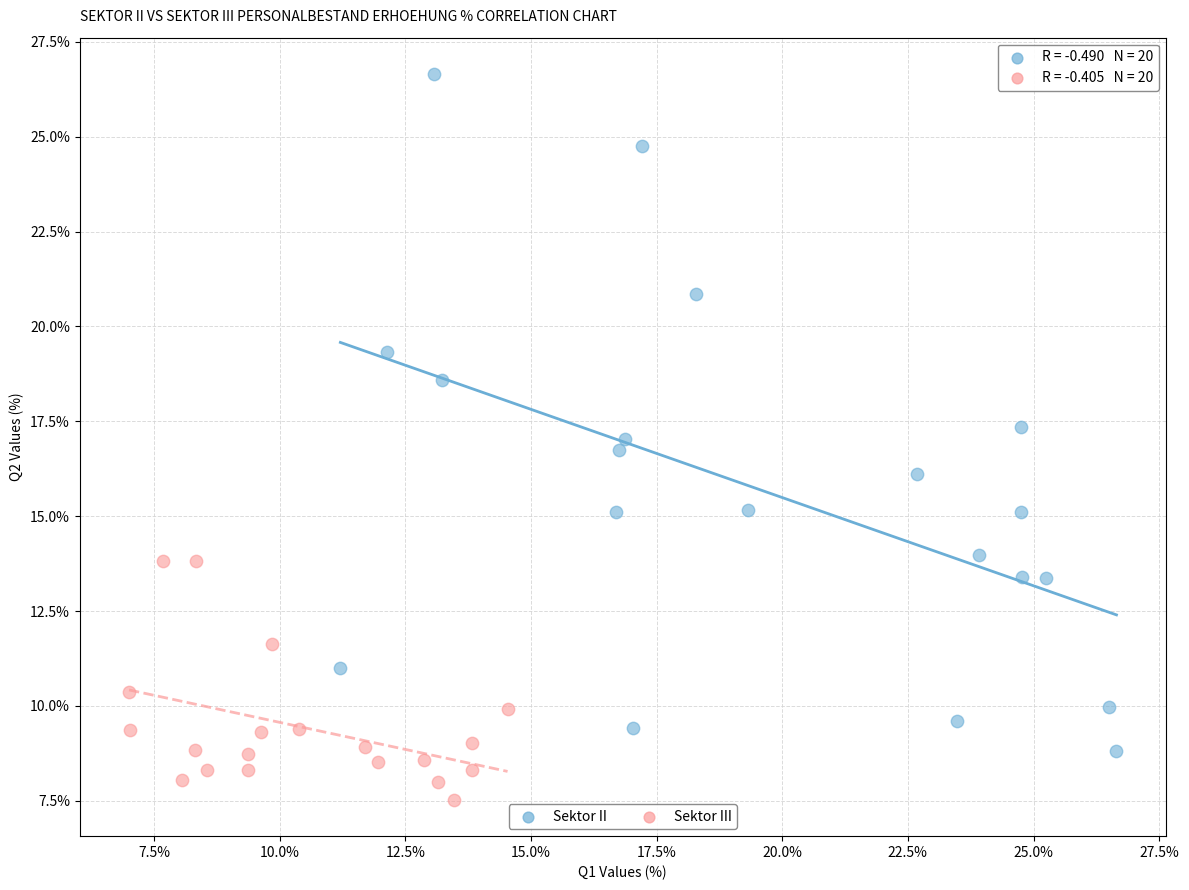

Which series contains the lowest Y value?

Sektor III